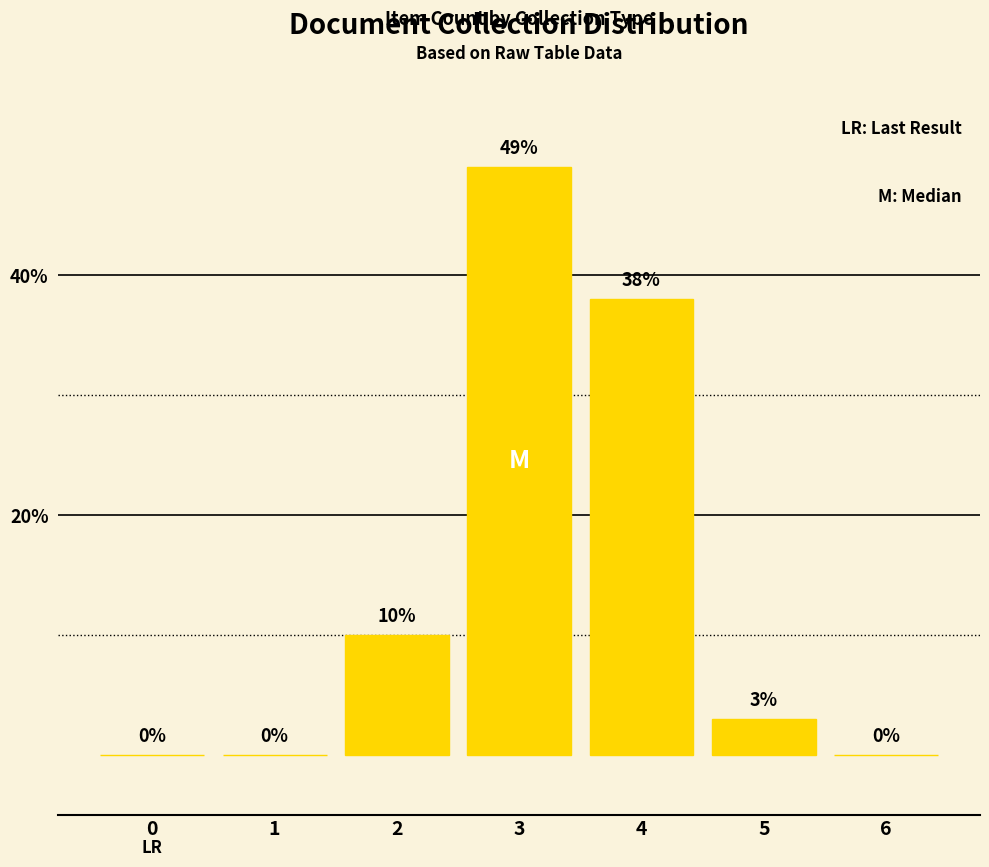

What is the ratio of the value at 3 to the value at 2?

4.9